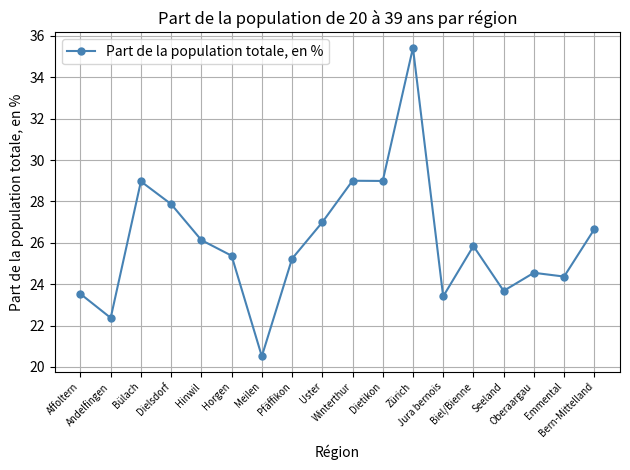

How many values exceed 25?

11